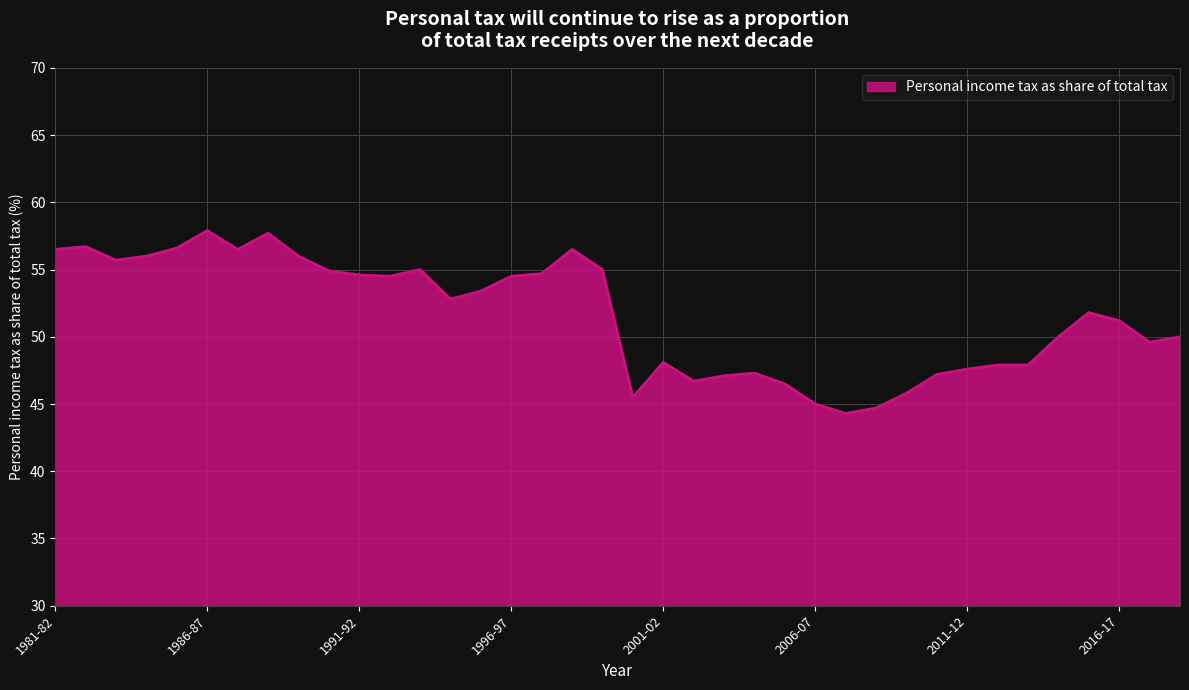

Does the chart display data point markers on the line(s)?

No